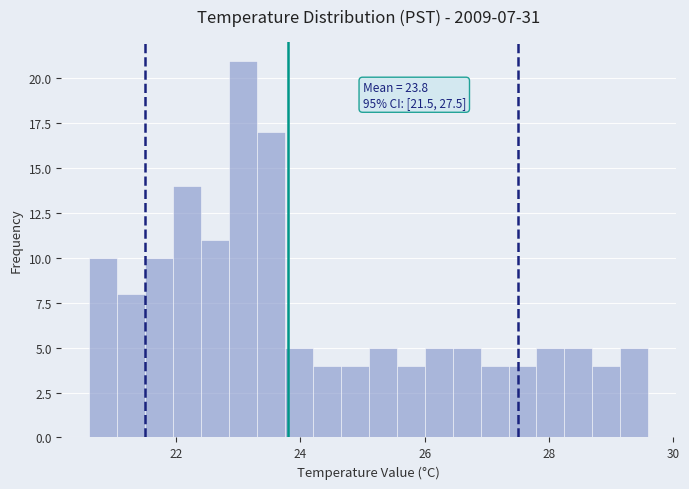

Read against the x-axis, roughly where is the centre of the tallest bar?

23.0